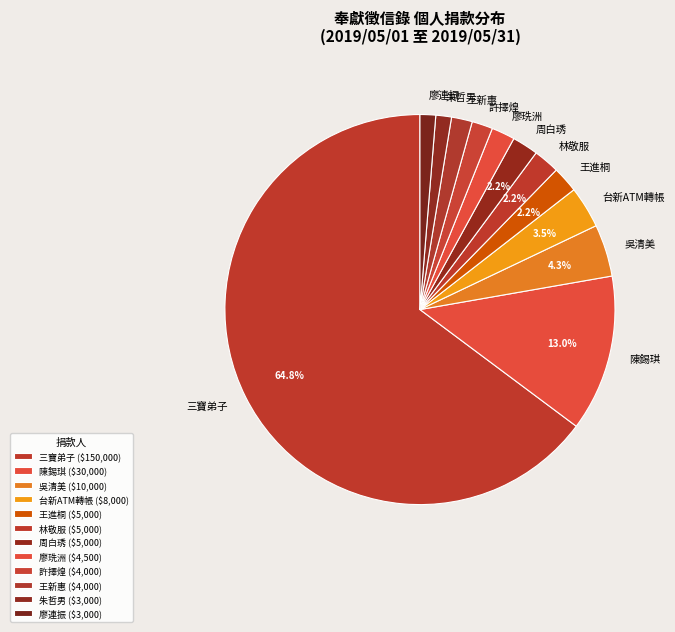

Approximately how many times larger is the value at 廖珗洲 compared to 許擇煌?

1.1